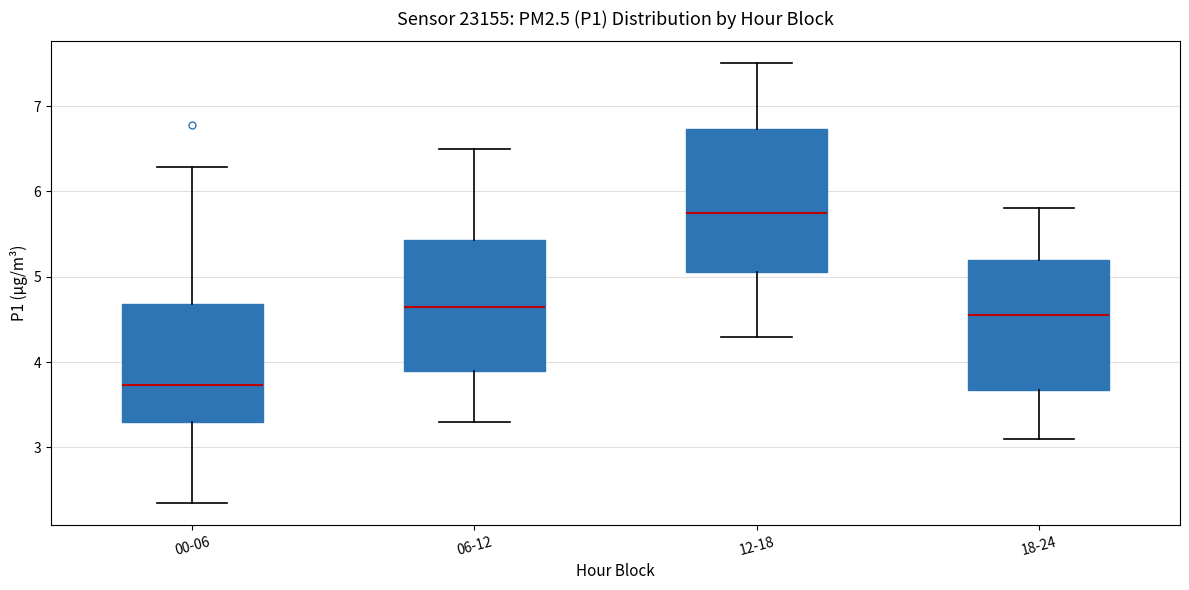

Reading left to right, read every box against the y-axis: the position of its median line, the range the box covers, and the ends of its whiskers. The values are not printed on the chart, so give them approximately, as read against the axis.

00-06: median 3.7, box 3.3 to 4.7, whiskers 2.4 to 6.3
06-12: median 4.7, box 3.9 to 5.4, whiskers 3.3 to 6.5
12-18: median 5.8, box 5.1 to 6.7, whiskers 4.3 to 7.5
18-24: median 4.6, box 3.7 to 5.2, whiskers 3.1 to 5.8